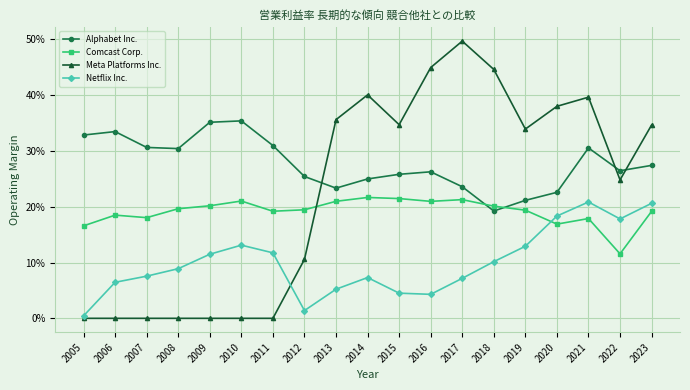

Reading left to right, list all the values displayed in this chart.

Alphabet Inc.: 0.3	0.3	0.3	0.3	0.4	0.4	0.3	0.3	0.2	0.2	0.3	0.3	0.2	0.2	0.2	0.2	0.3	0.3	0.3
Comcast Corp.: 0.2	0.2	0.2	0.2	0.2	0.2	0.2	0.2	0.2	0.2	0.2	0.2	0.2	0.2	0.2	0.2	0.2	0.1	0.2
Meta Platforms Inc.: 0.0	0.0	0.0	0.0	0.0	0.0	0.0	0.1	0.4	0.4	0.3	0.4	0.5	0.4	0.3	0.4	0.4	0.2	0.3
Netflix Inc.: 0.0	0.1	0.1	0.1	0.1	0.1	0.1	0.0	0.1	0.1	0.0	0.0	0.1	0.1	0.1	0.2	0.2	0.2	0.2